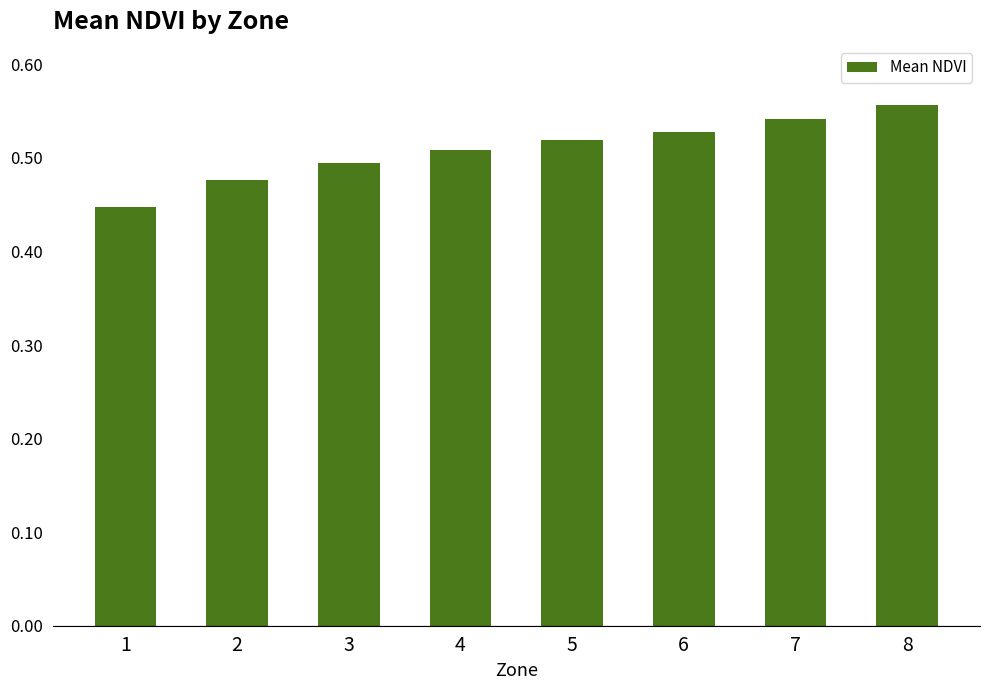

Is it true that the value at 2 is 0.5?

True